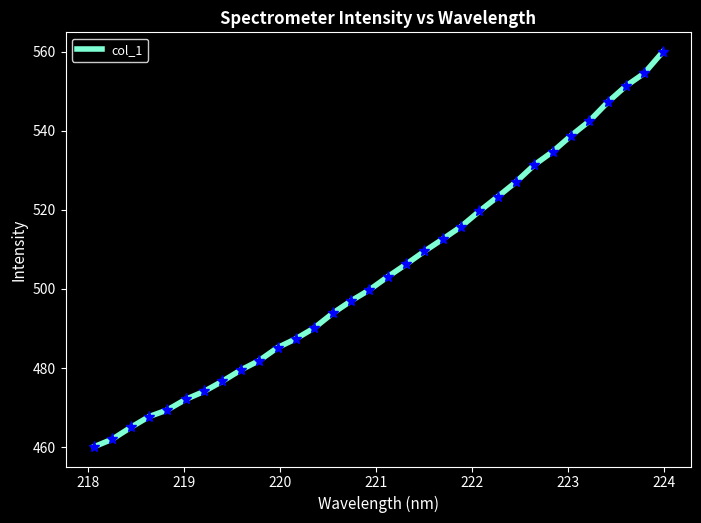

How many lines are shown in the chart?

1